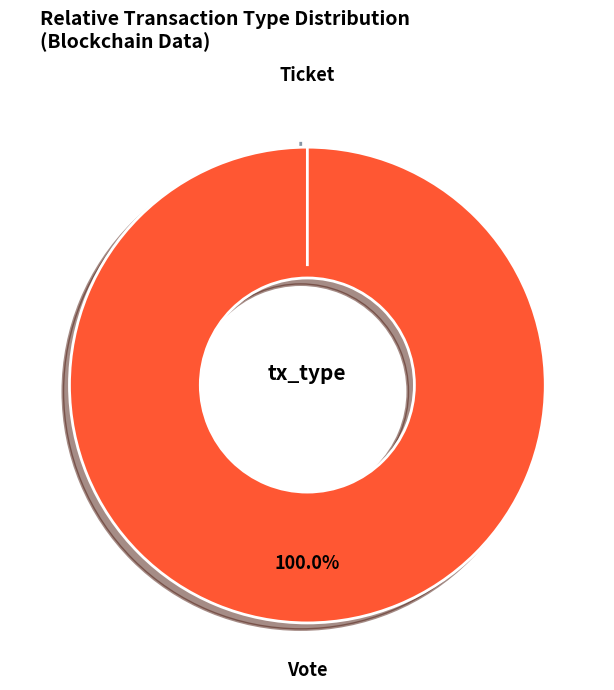

How many segments does this pie chart have?

2